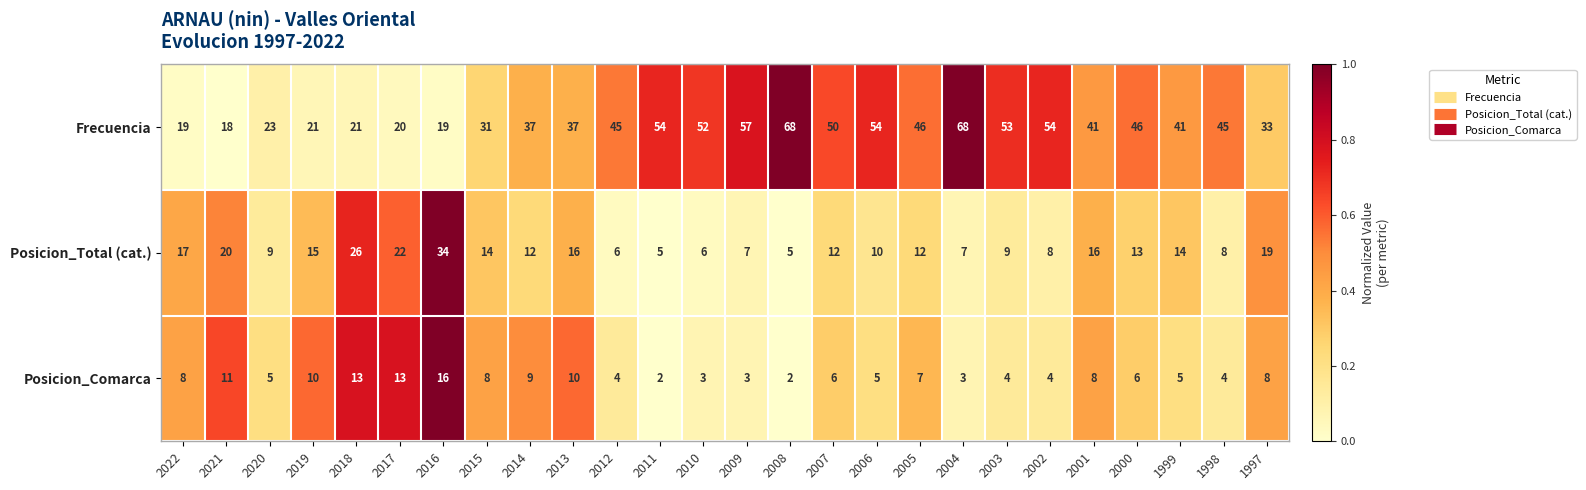

How many categories are shown in the chart?

26